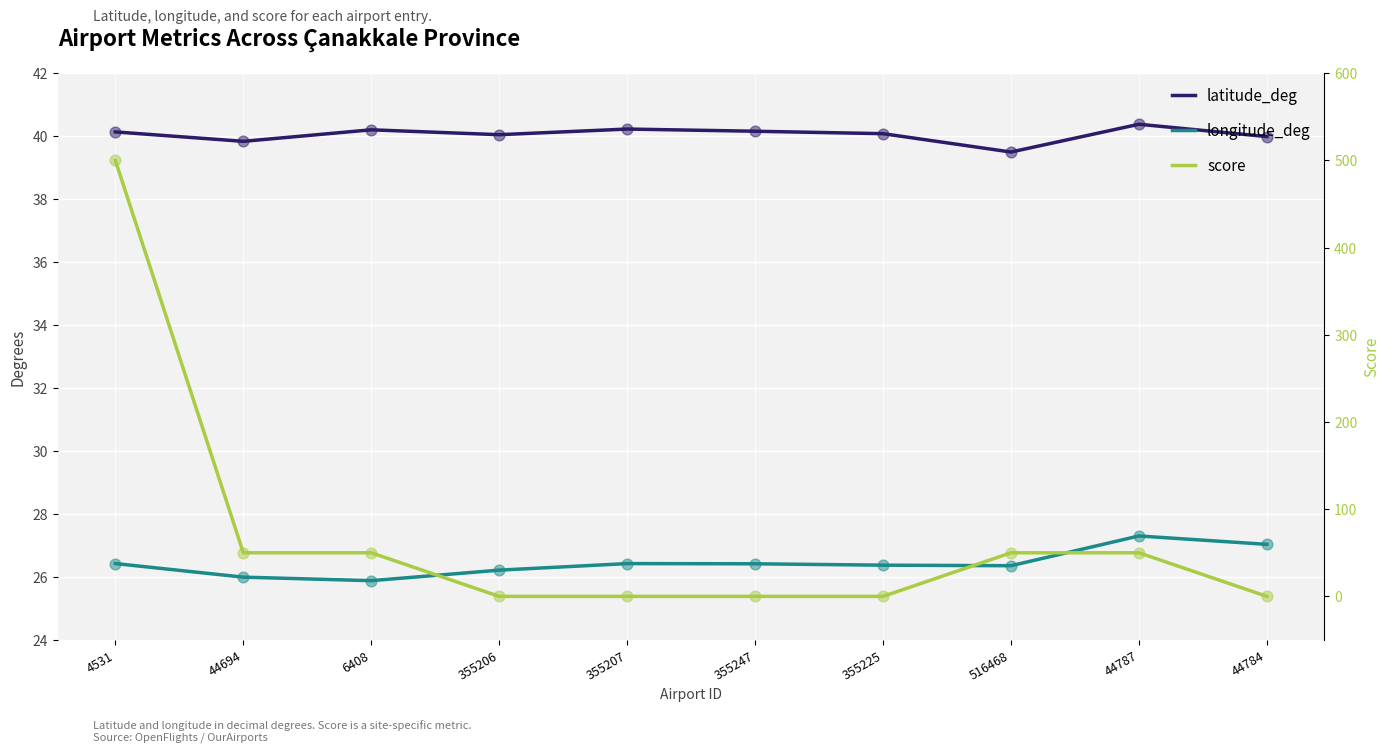

Is the value of score at 44784 greater than the value of latitude_deg at 355207?

No